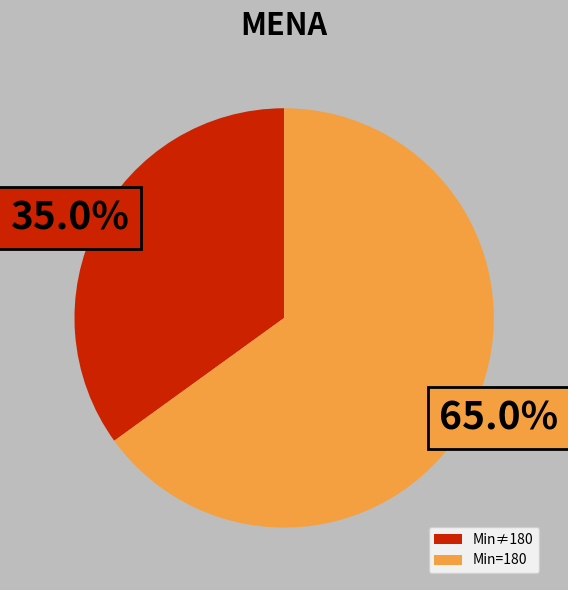

Rank the categories by value from highest to lowest.

Min=180, Min≠180